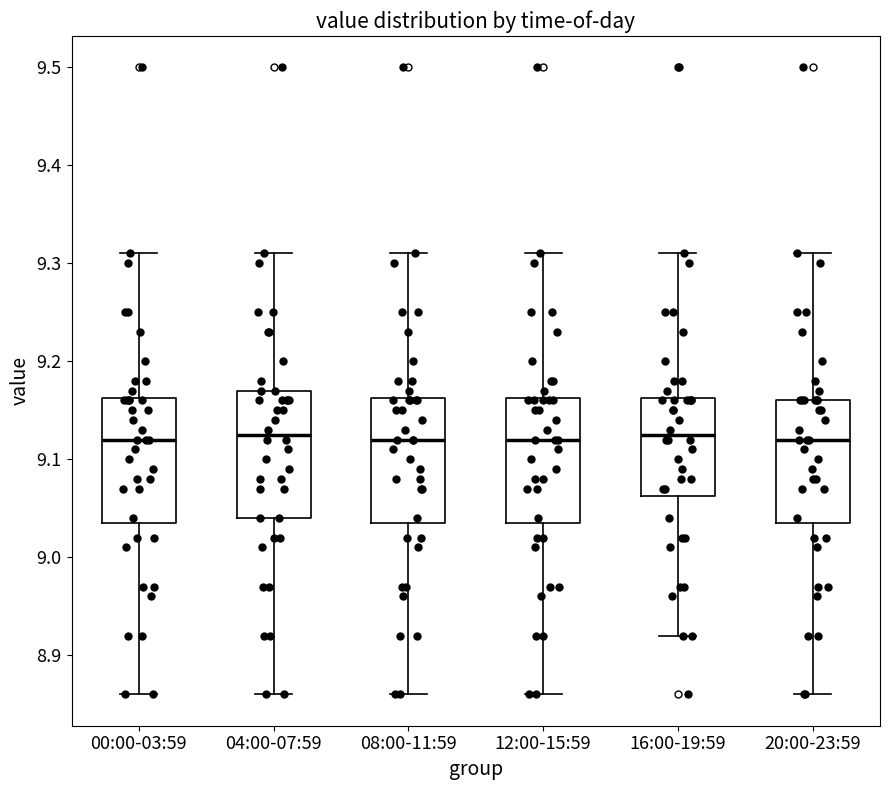

Where does the upper whisker of the box for 20:00-23:59 end on the y-axis? The values are not printed on the chart, so give them approximately, as read against the axis.

9.31